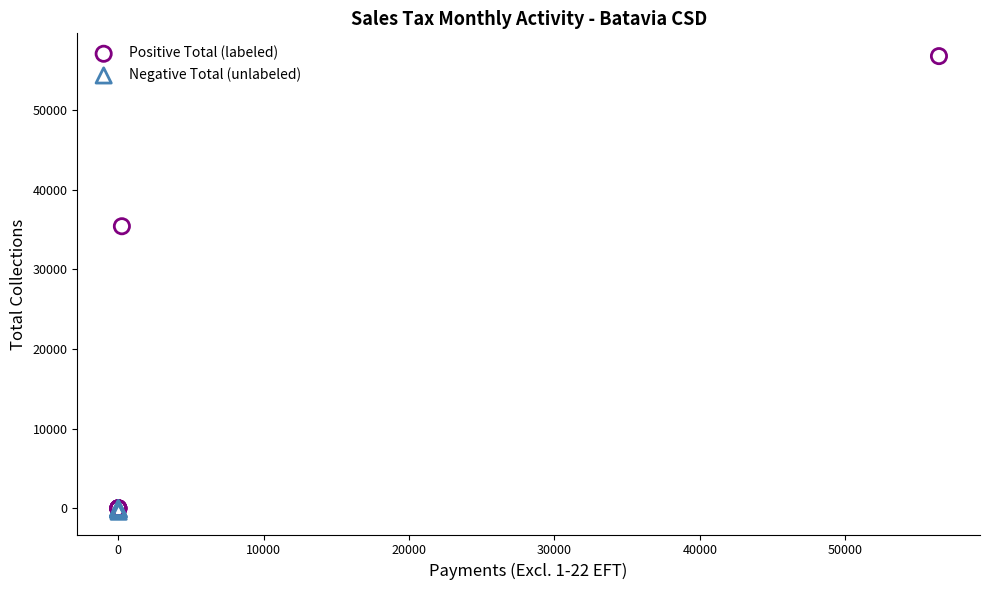

Which series contains the highest Y value?

Positive Total (labeled)